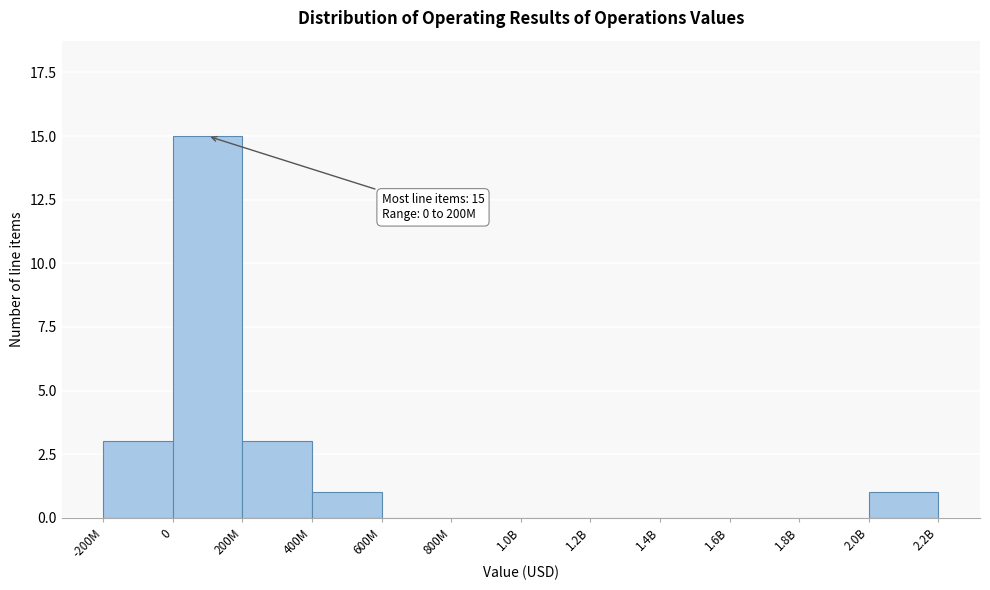

Reading left to right, what are all the values shown in this chart?

-200M=3	0=15	200M=3	400M=1	600M=0	800M=0	1.0B=0	1.2B=0	1.4B=0	1.6B=0	1.8B=0	2.0B=1